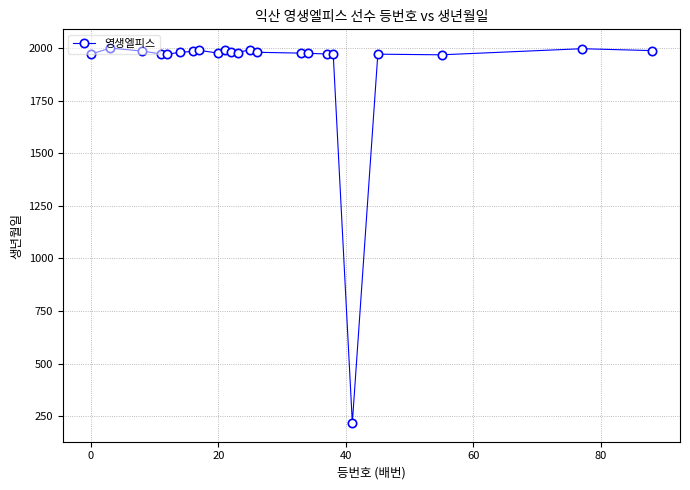

What is the value of the 10th point from the left?

1990